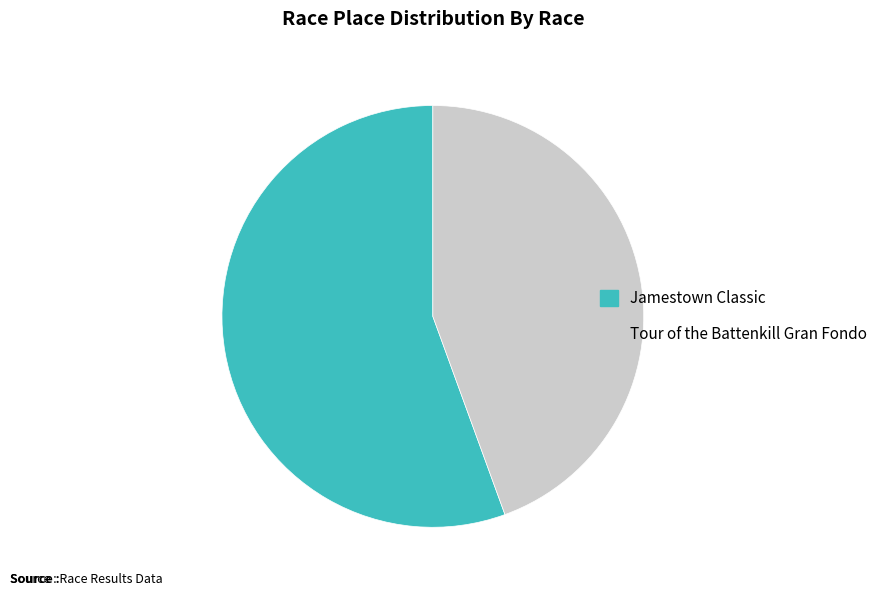

How many slices are in this pie chart?

2